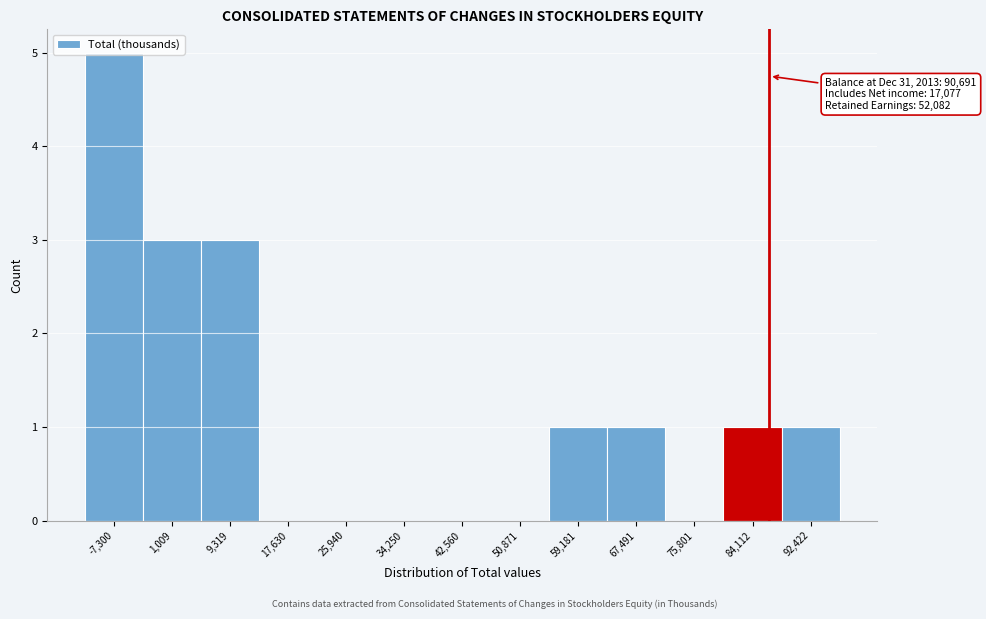

What is the change in value from 9,319 to 25,940?

-3